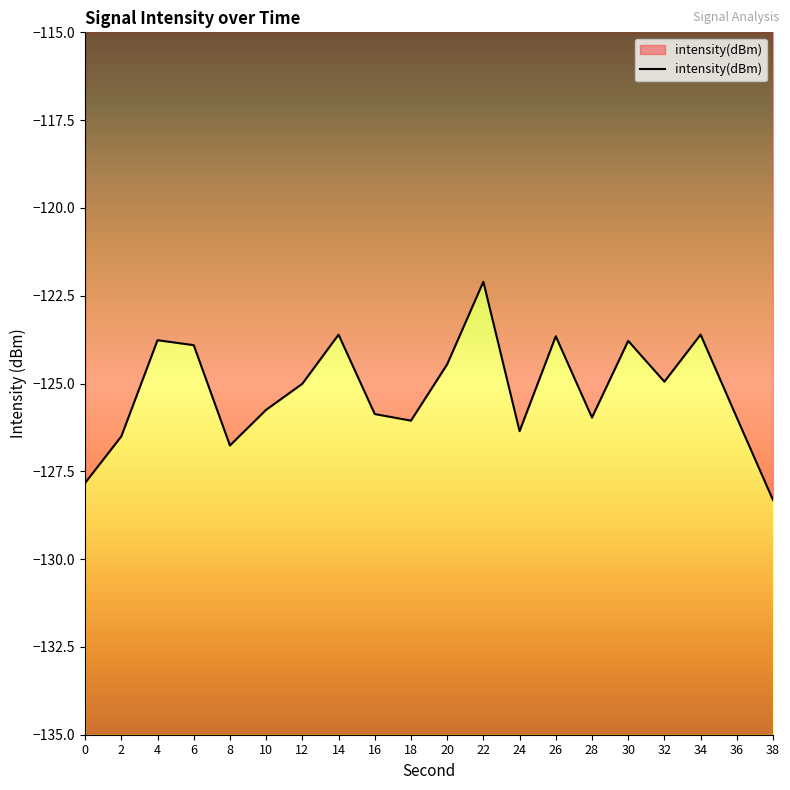

Reading left to right, transcribe all the data shown in this chart.

-127.8	-126.5	-123.8	-123.9	-126.8	-125.7	-125.0	-123.6	-125.9	-126.1	-124.5	-122.1	-126.4	-123.7	-126.0	-123.8	-124.9	-123.6	-126.0	-128.3